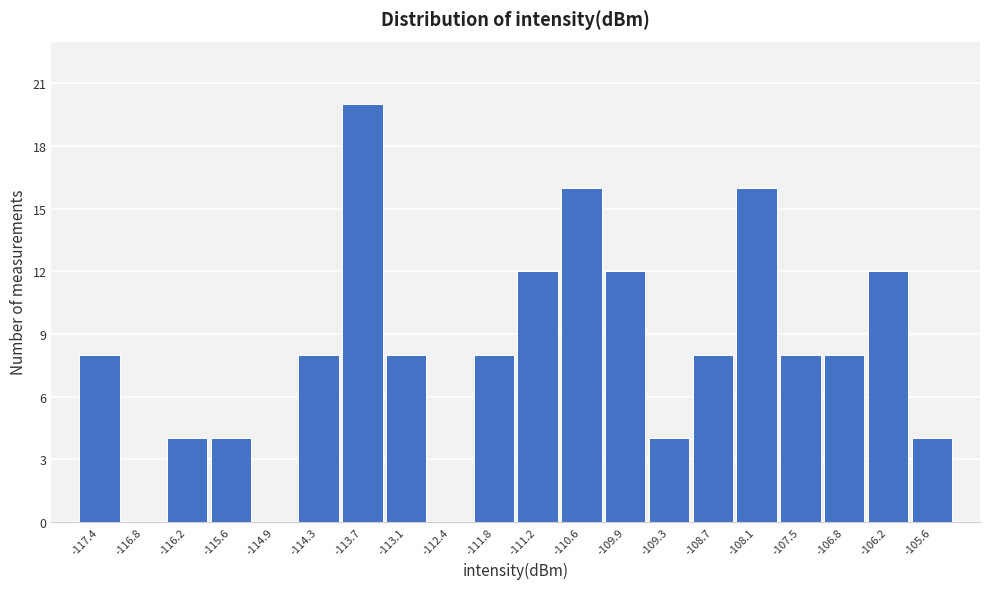

Reading right to left, what are all the values shown in this chart?

-105.6=4	-106.2=12	-106.8=8	-107.5=8	-108.1=16	-108.7=8	-109.3=4	-109.9=12	-110.6=16	-111.2=12	-111.8=8	-112.4=0	-113.1=8	-113.7=20	-114.3=8	-114.9=0	-115.6=4	-116.2=4	-116.8=0	-117.4=8